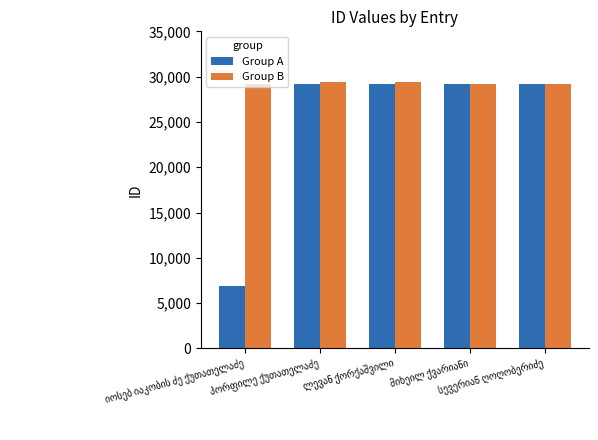

What is the average value of the Group A series?

24736